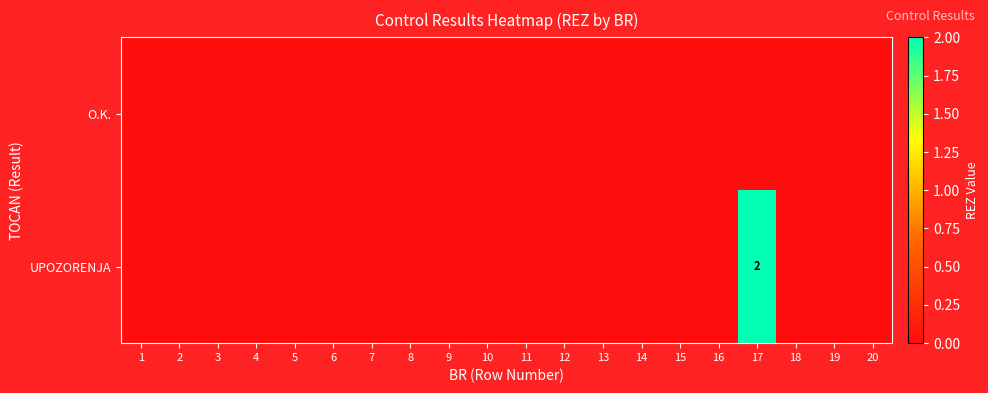

List the labels in order of O.K. value, largest first.

1, 2, 3, 4, 5, 6, 7, 8, 9, 10, 11, 12, 13, 14, 15, 16, 17, 18, 19, 20